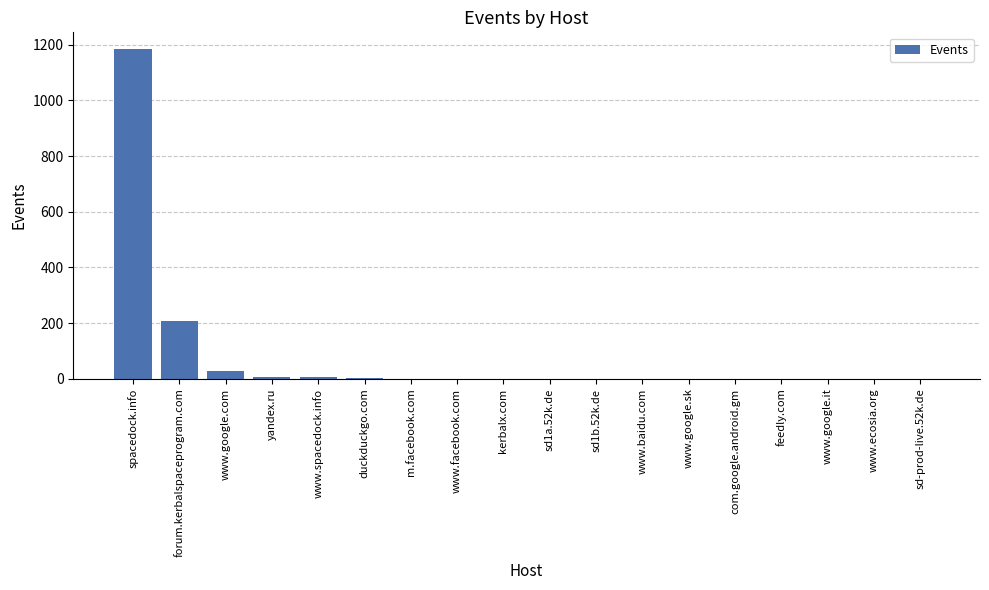

Between forum.kerbalspaceprogram.com and www.google.com, which is larger?

forum.kerbalspaceprogram.com